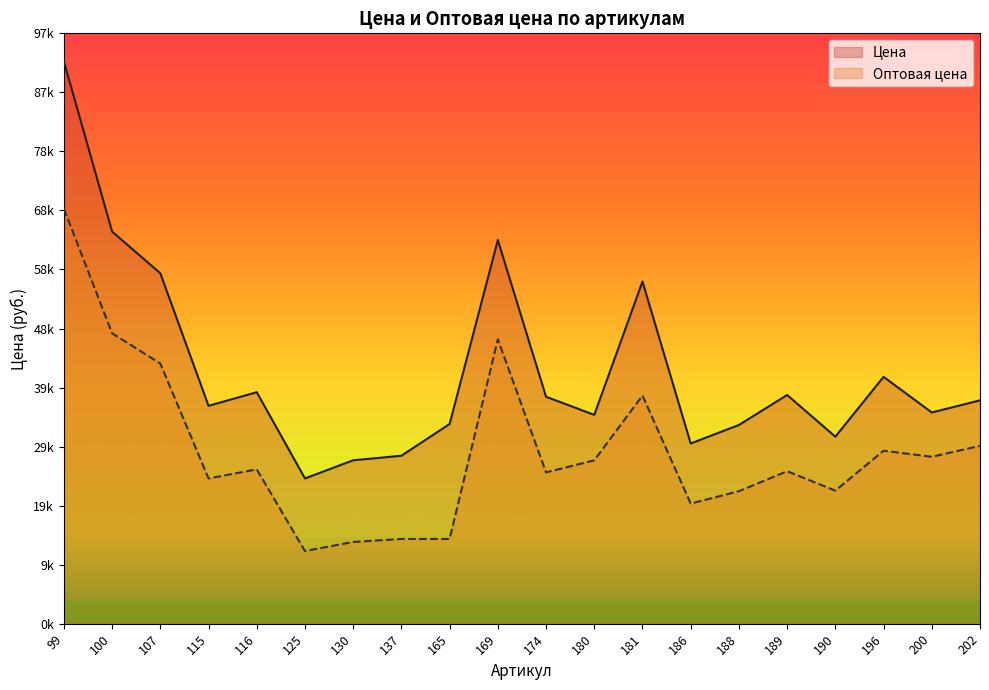

What is the difference between the Цена values at 107 and 186?

28126